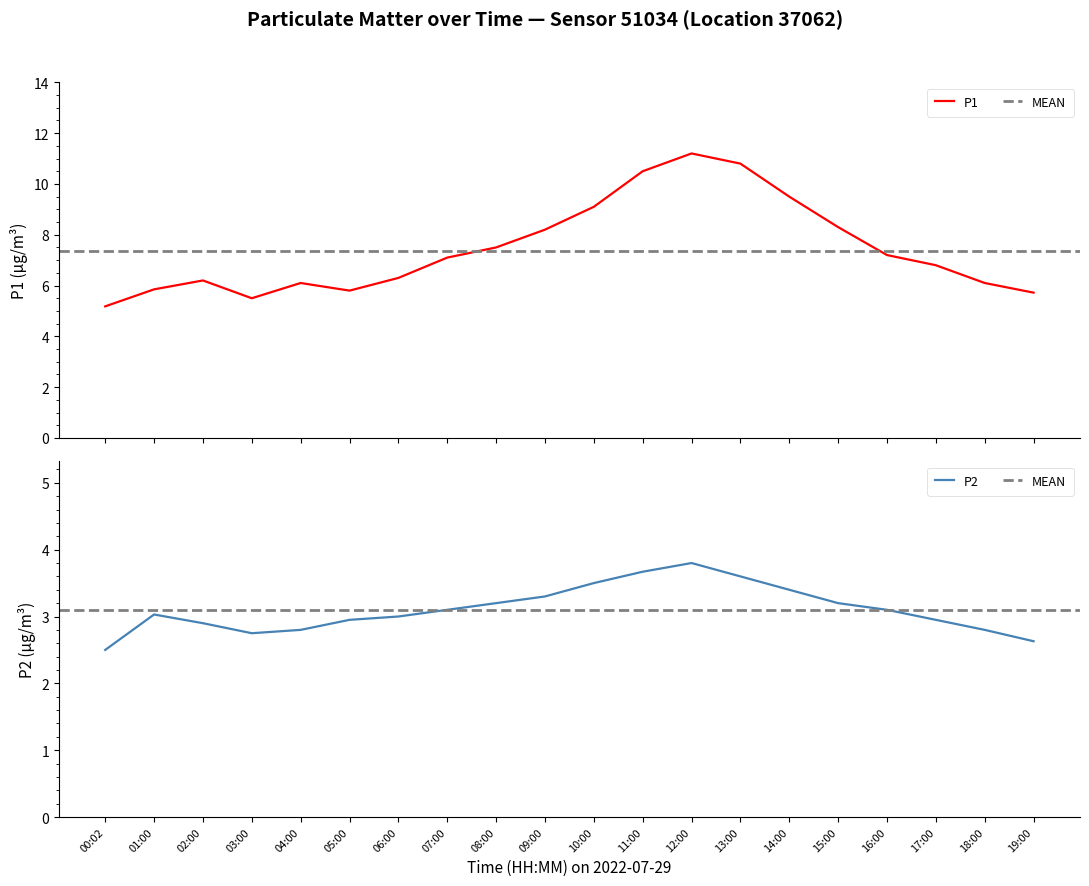

What are all the series names shown in the legend?

P1, P2